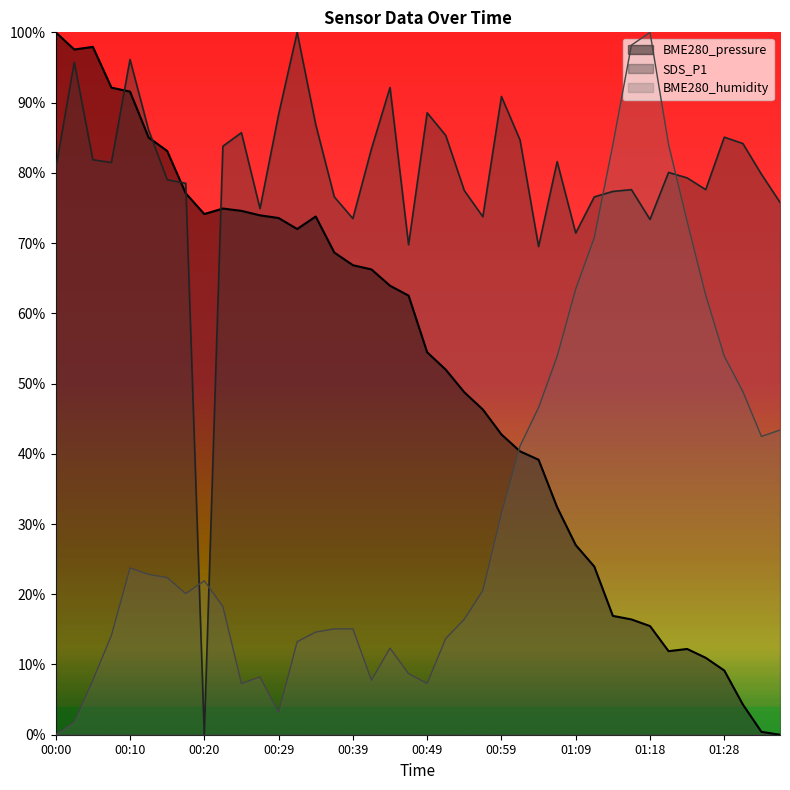

What is the difference between the SDS_P1 values at 00:10 and 00:22?

0.1